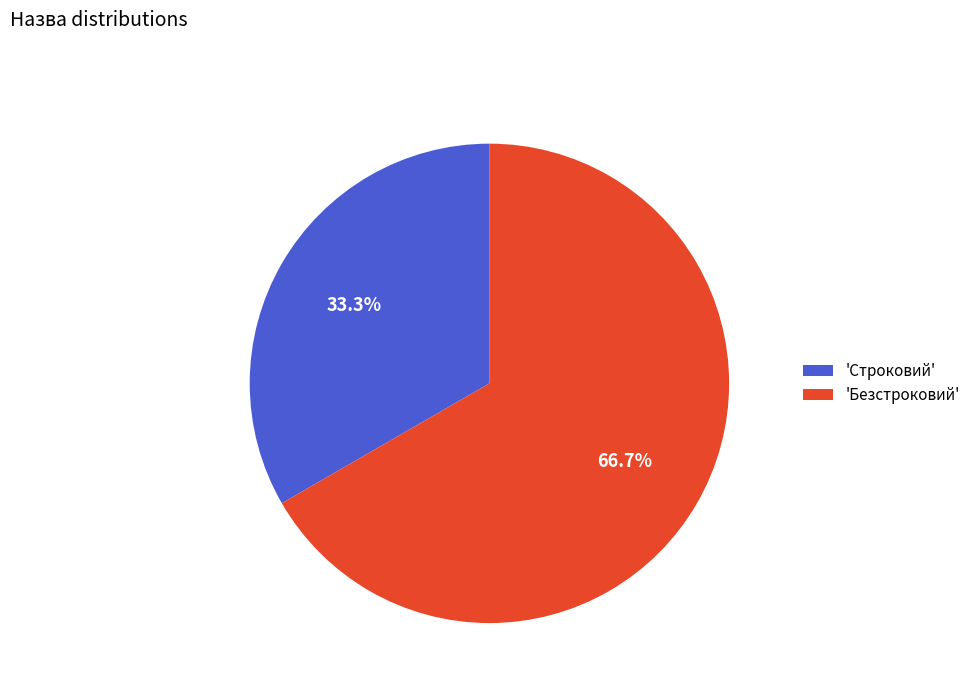

Which has a higher value, 'Безстроковий' or 'Строковий'?

'Безстроковий'